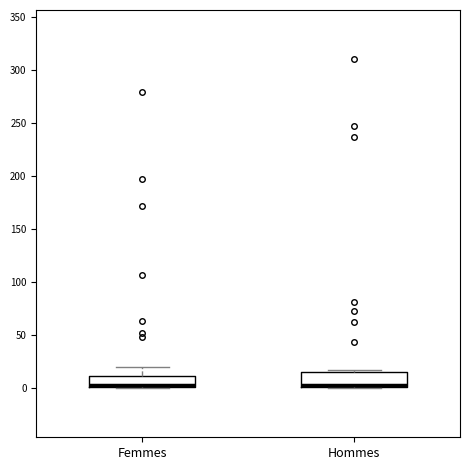

Reading left to right, read every box against the y-axis: the position of its median line, the range the box covers, and the ends of its whiskers. The values are not printed on the chart, so give them approximately, as read against the axis.

Femmes: median 5, box 0 to 10, whiskers 0 to 20
Hommes: median 5, box 0 to 15, whiskers 0 to 15 (just above the box's upper edge)